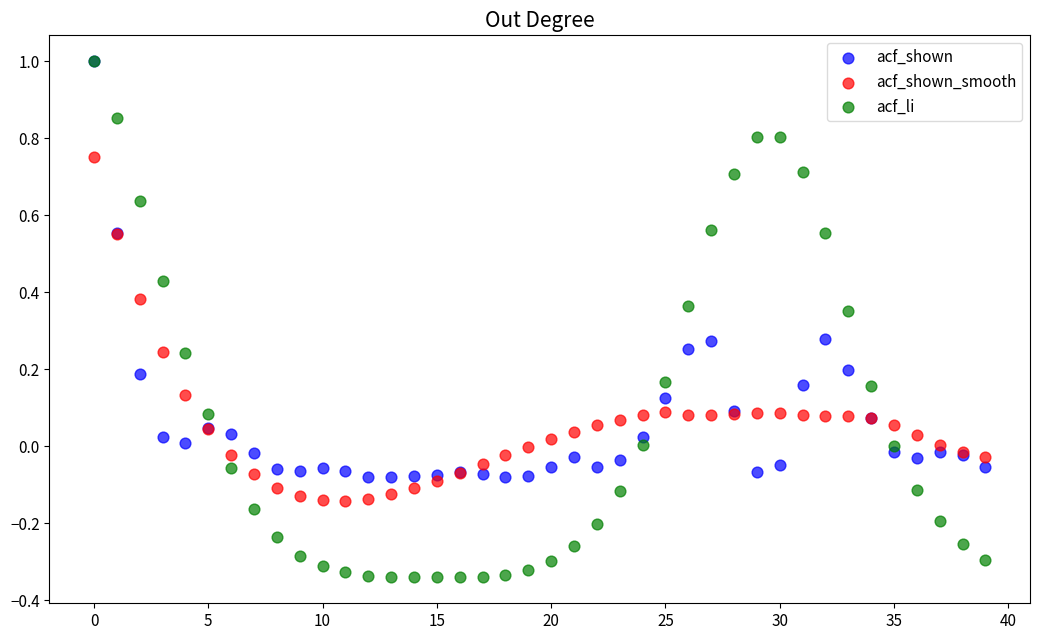

Which series contains the lowest Y value?

acf_li